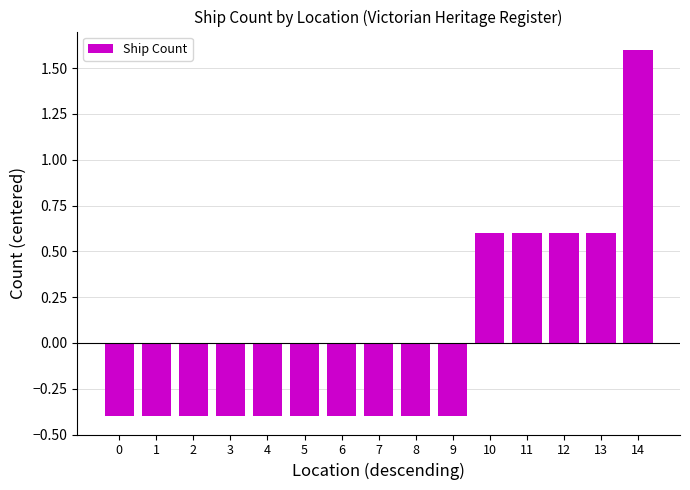

How many positive values are there?

5